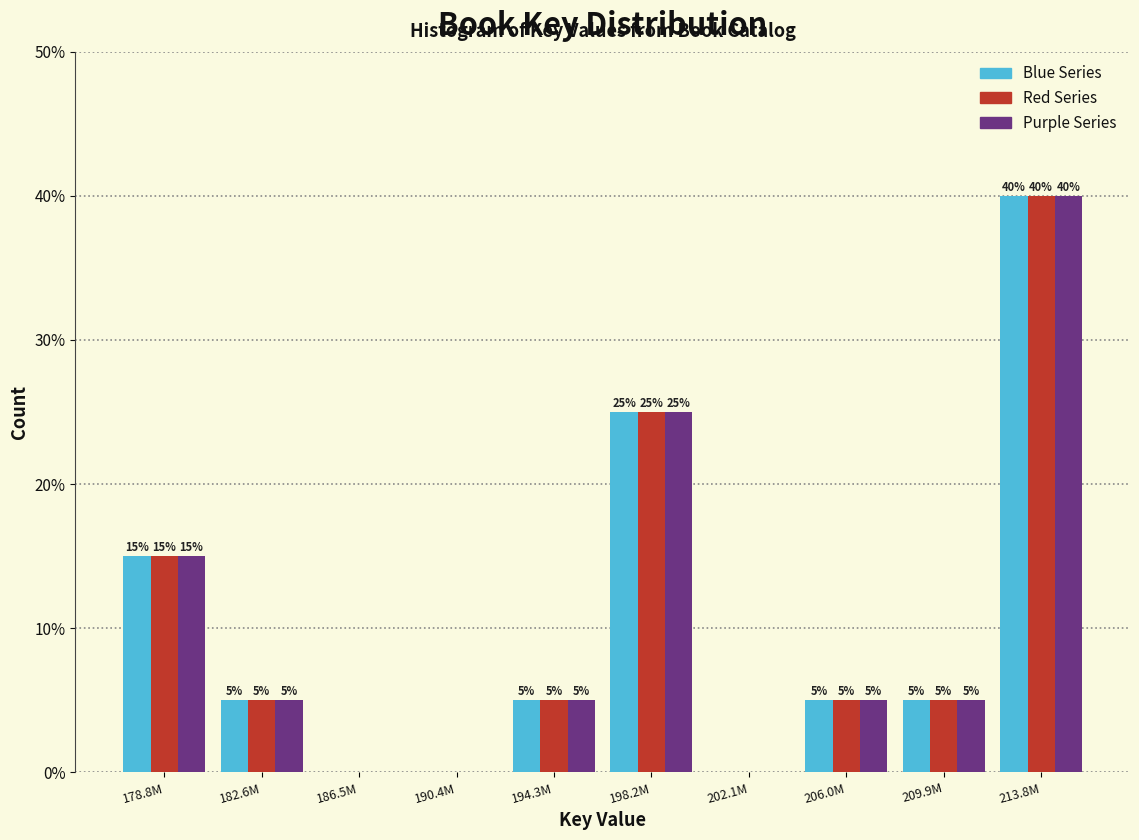

Reading left to right, what are all the values shown in this chart?

Blue Series: 178.8M=15	182.6M=5	186.5M=0	190.4M=0	194.3M=5	198.2M=25	202.1M=0	206.0M=5	209.9M=5	213.8M=40
Red Series: 178.8M=15	182.6M=5	186.5M=0	190.4M=0	194.3M=5	198.2M=25	202.1M=0	206.0M=5	209.9M=5	213.8M=40
Purple Series: 178.8M=15	182.6M=5	186.5M=0	190.4M=0	194.3M=5	198.2M=25	202.1M=0	206.0M=5	209.9M=5	213.8M=40